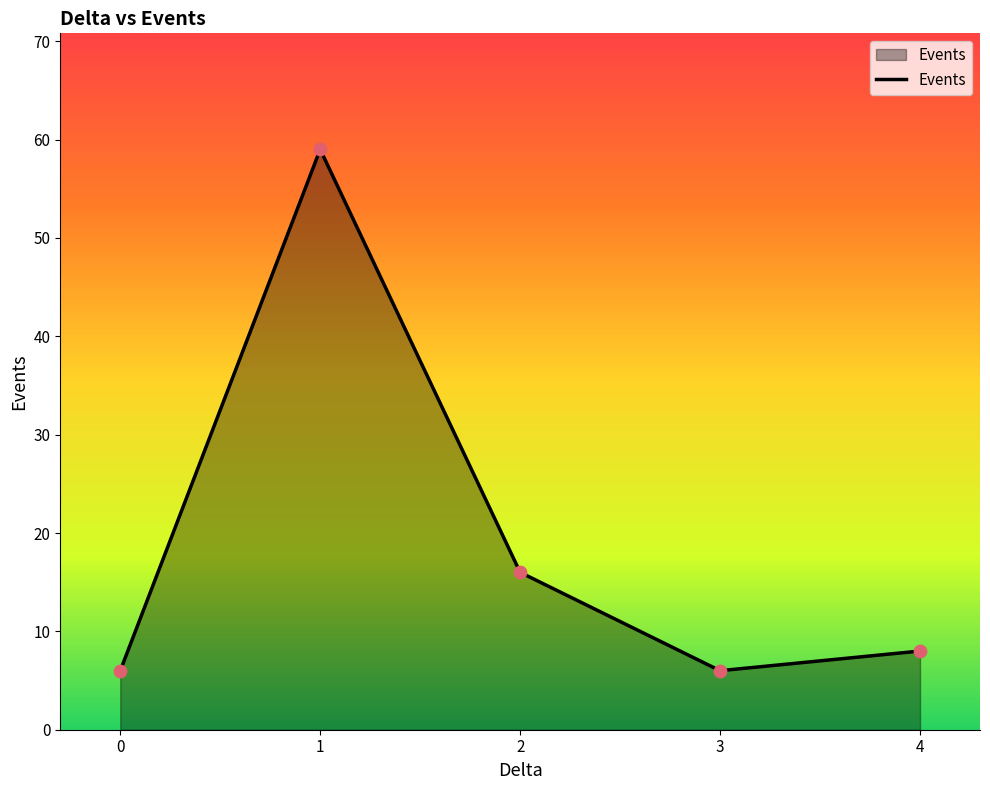

Between 4 and 1, which is larger?

1